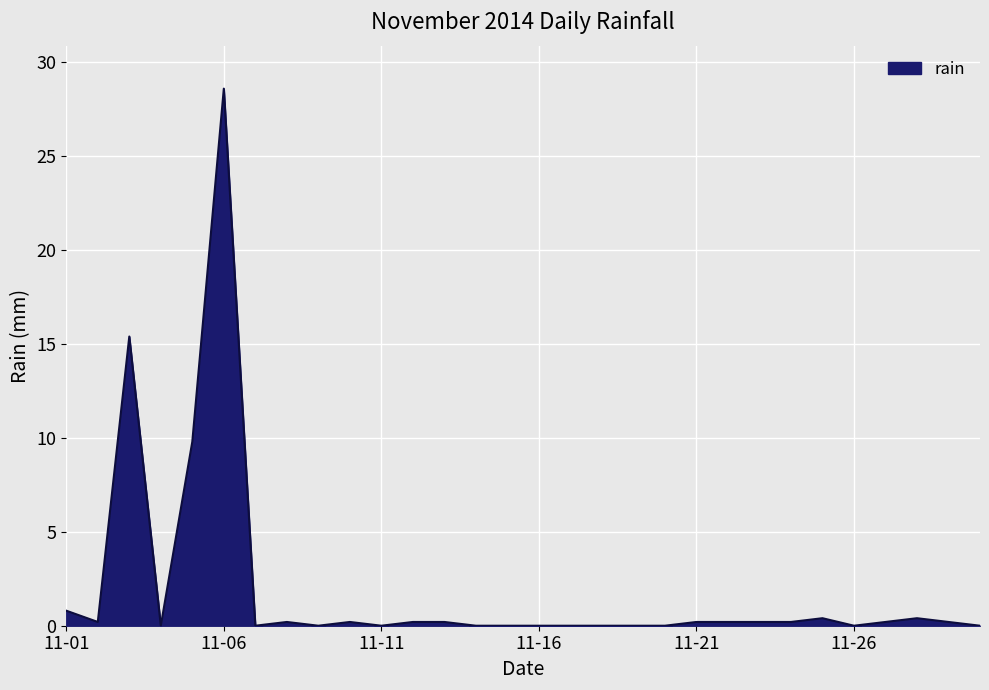

Reading left to right, extract all data points from this chart.

0.8	0.2	15.4	0.0	9.8	28.6	0.0	0.2	0.0	0.2	0.0	0.2	0.2	0.0	0.0	0.0	0.0	0.0	0.0	0.0	0.2	0.2	0.2	0.2	0.4	0.0	0.2	0.4	0.2	0.0